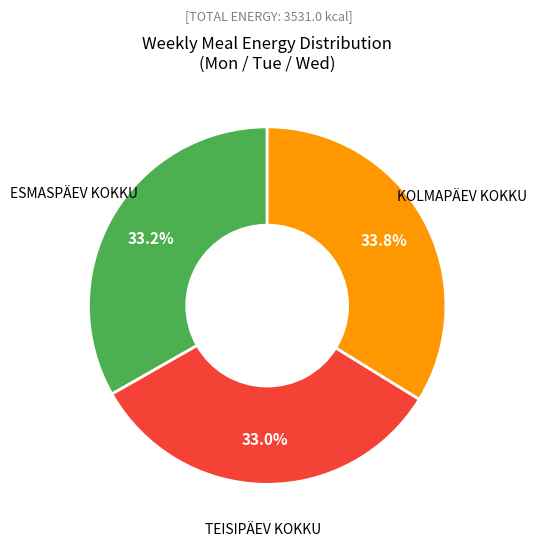

Approximately how many times larger is the value at KOLMAPÄEV KOKKU compared to TEISIPÄEV KOKKU?

1.0